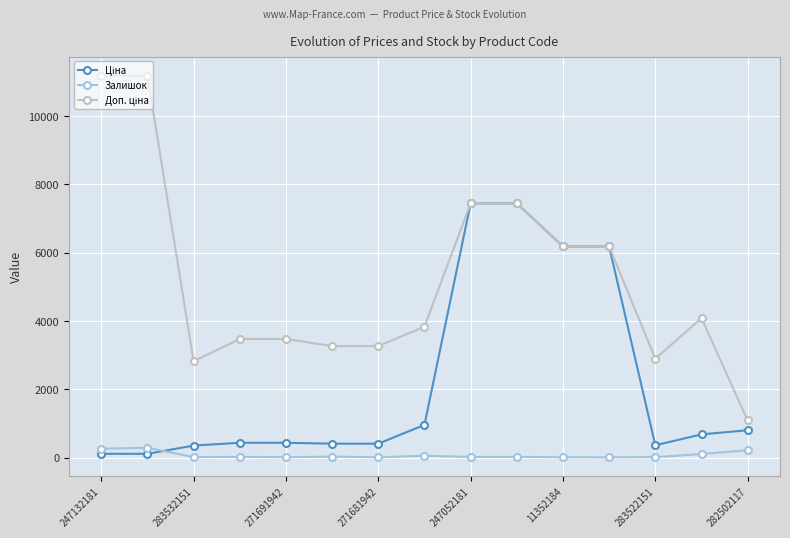

What is the maximum value for Залишок?

290.0